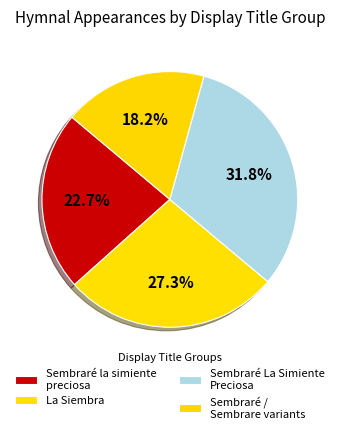

Rank the categories by value from highest to lowest.

Sembraré La Simiente Preciosa, La Siembra, Sembraré la simiente preciosa, Sembraré / Sembrare variants